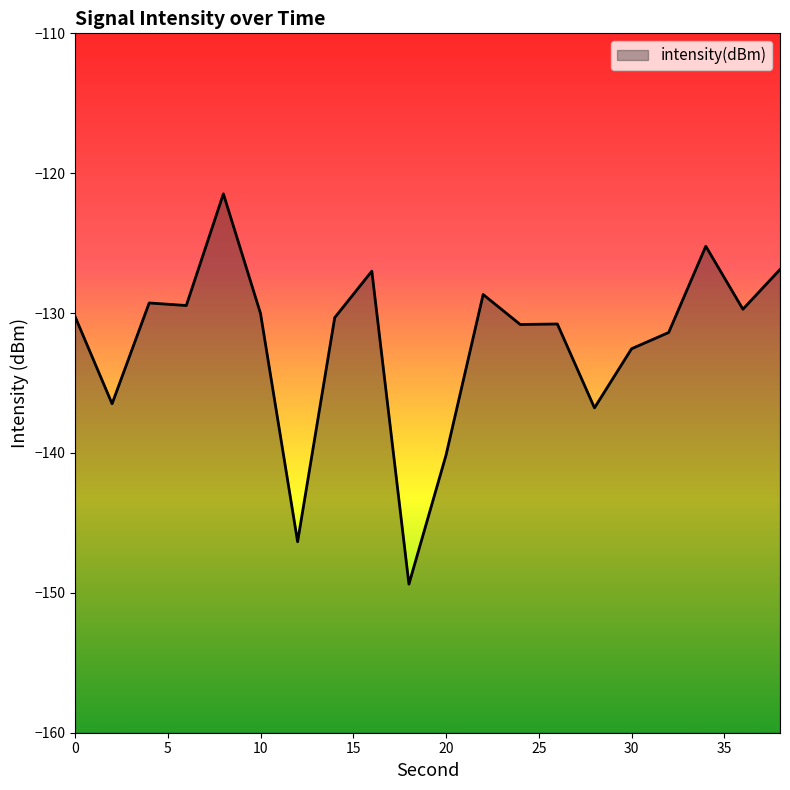

What is the maximum value shown in the chart?

-121.5